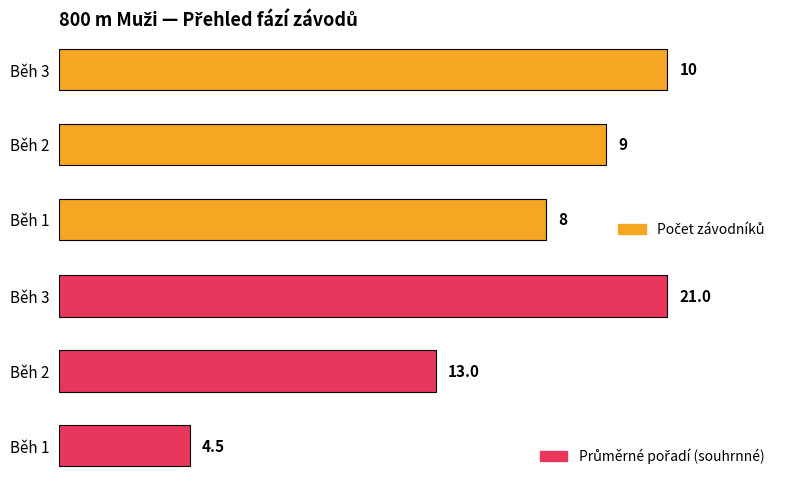

What is the lowest value of the Průměrné pořadí (souhrnné) series?

4.5